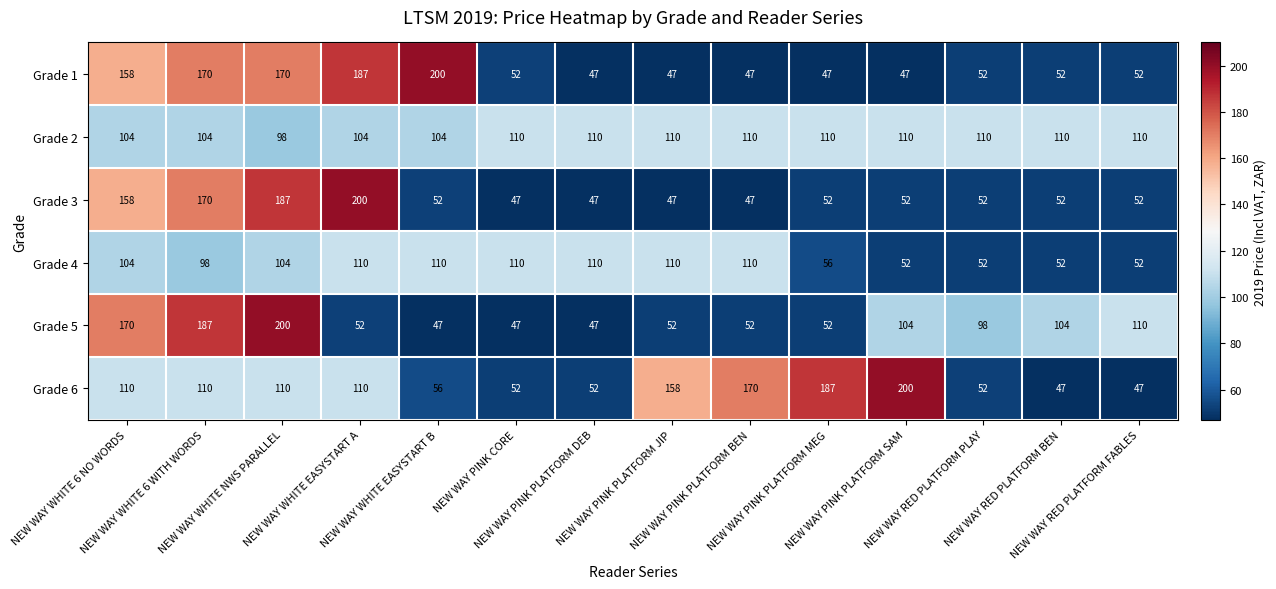

What is the average value of the Grade 6 series?

104